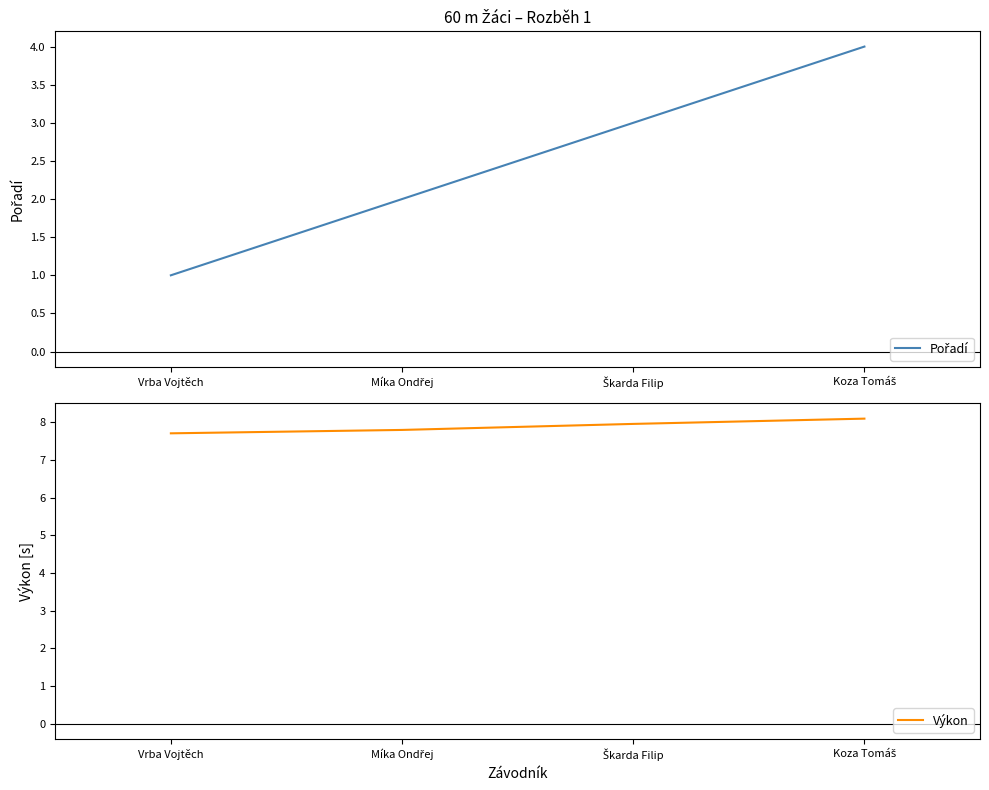

What is the average value of the Pořadí series?

2.5